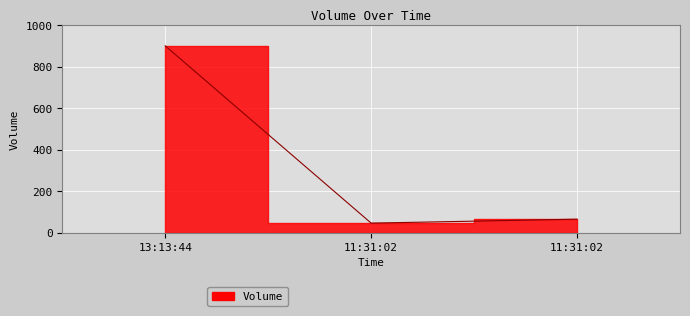

Where is the data nearest to the value 473?

11:31:02